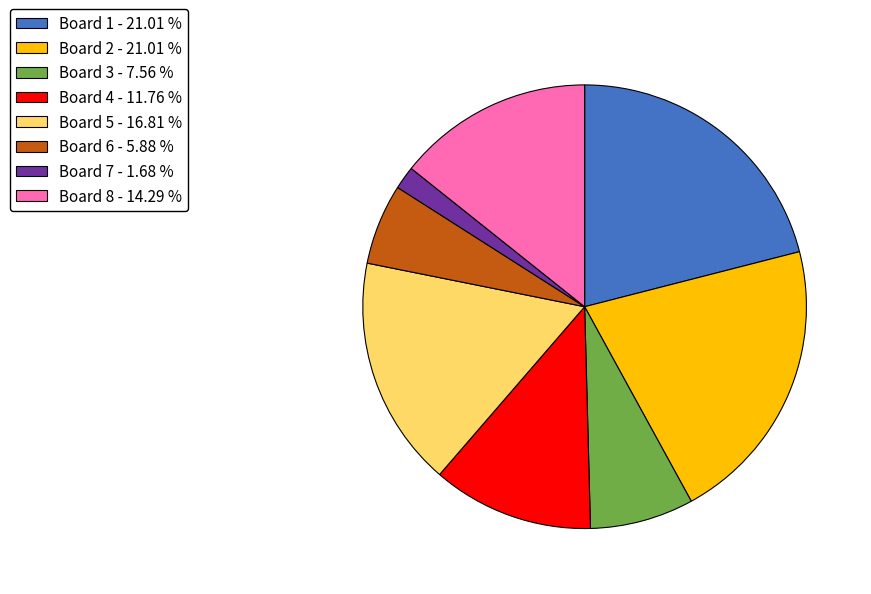

Do Board 7 - 1.68 % and Board 2 - 21.01 % together represent more than half of the pie?

No